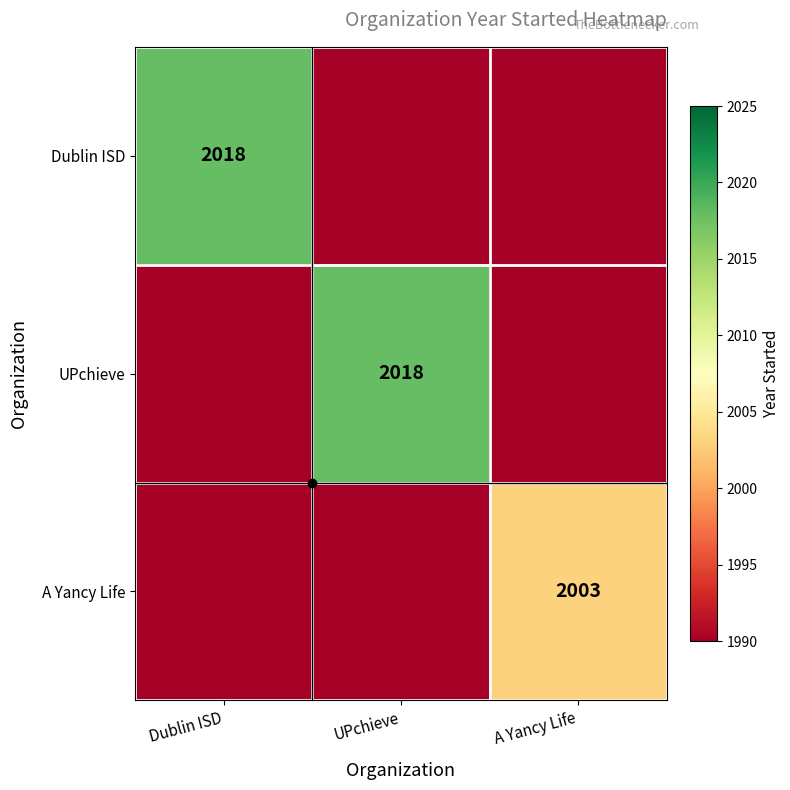

What is the approximate value of A Yancy Life at Dublin ISD, to the nearest 10?

1990